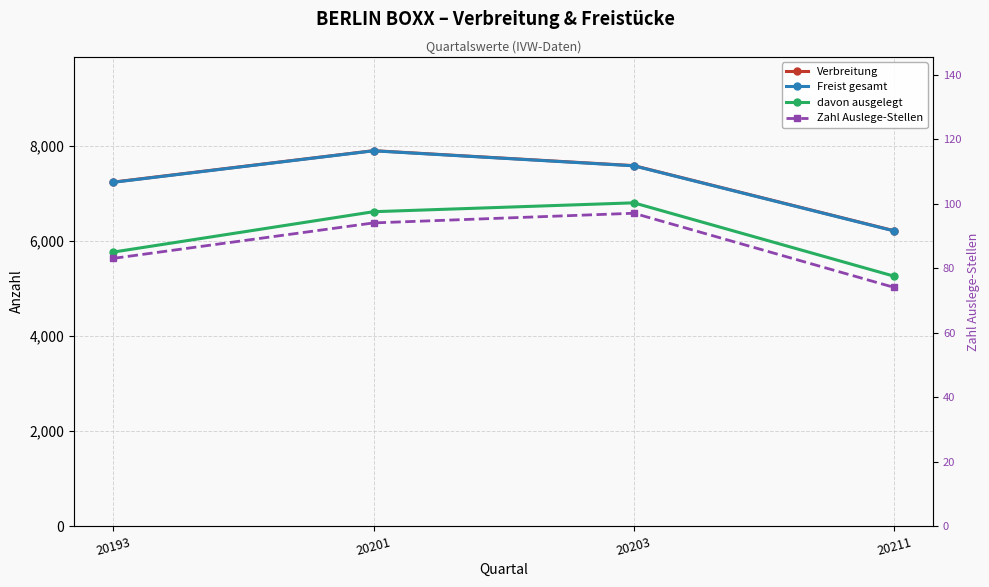

Which category has the lowest value in the Verbreitung series?

20211